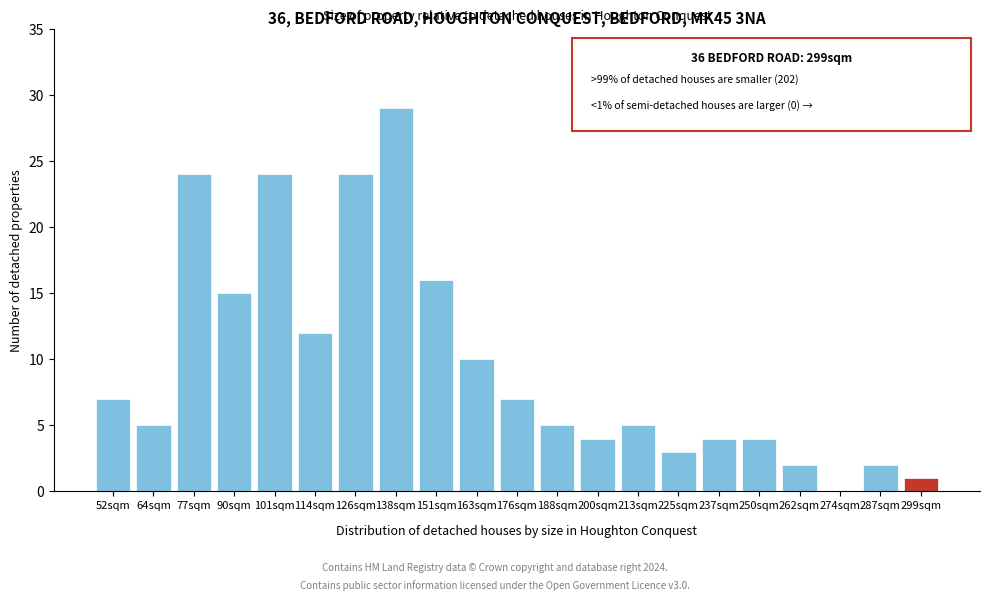

Reading right to left, list all the values displayed in this chart.

299sqm=1	287sqm=2	274sqm=0	262sqm=2	250sqm=4	237sqm=4	225sqm=3	213sqm=5	200sqm=4	188sqm=5	176sqm=7	163sqm=10	151sqm=16	138sqm=29	126sqm=24	114sqm=12	101sqm=24	90sqm=15	77sqm=24	64sqm=5	52sqm=7